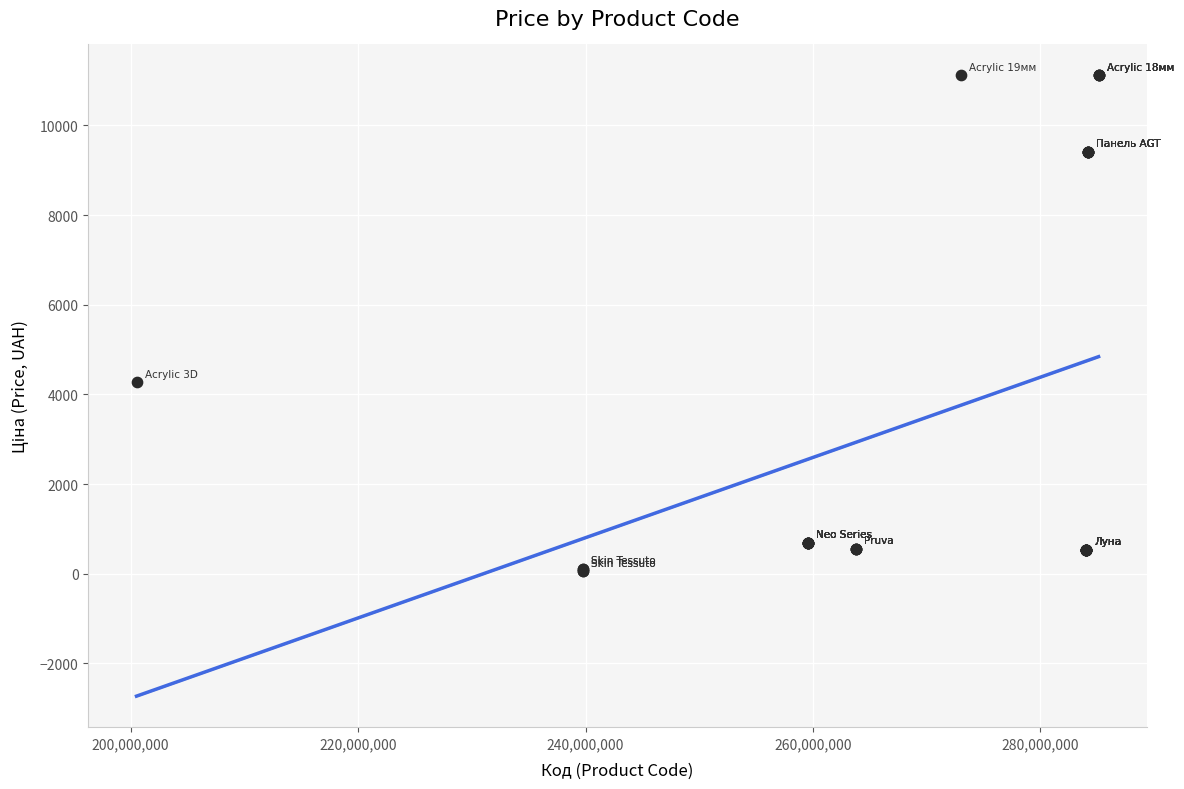

What Y value in the scatter plot is closest to 5585?

4266.8